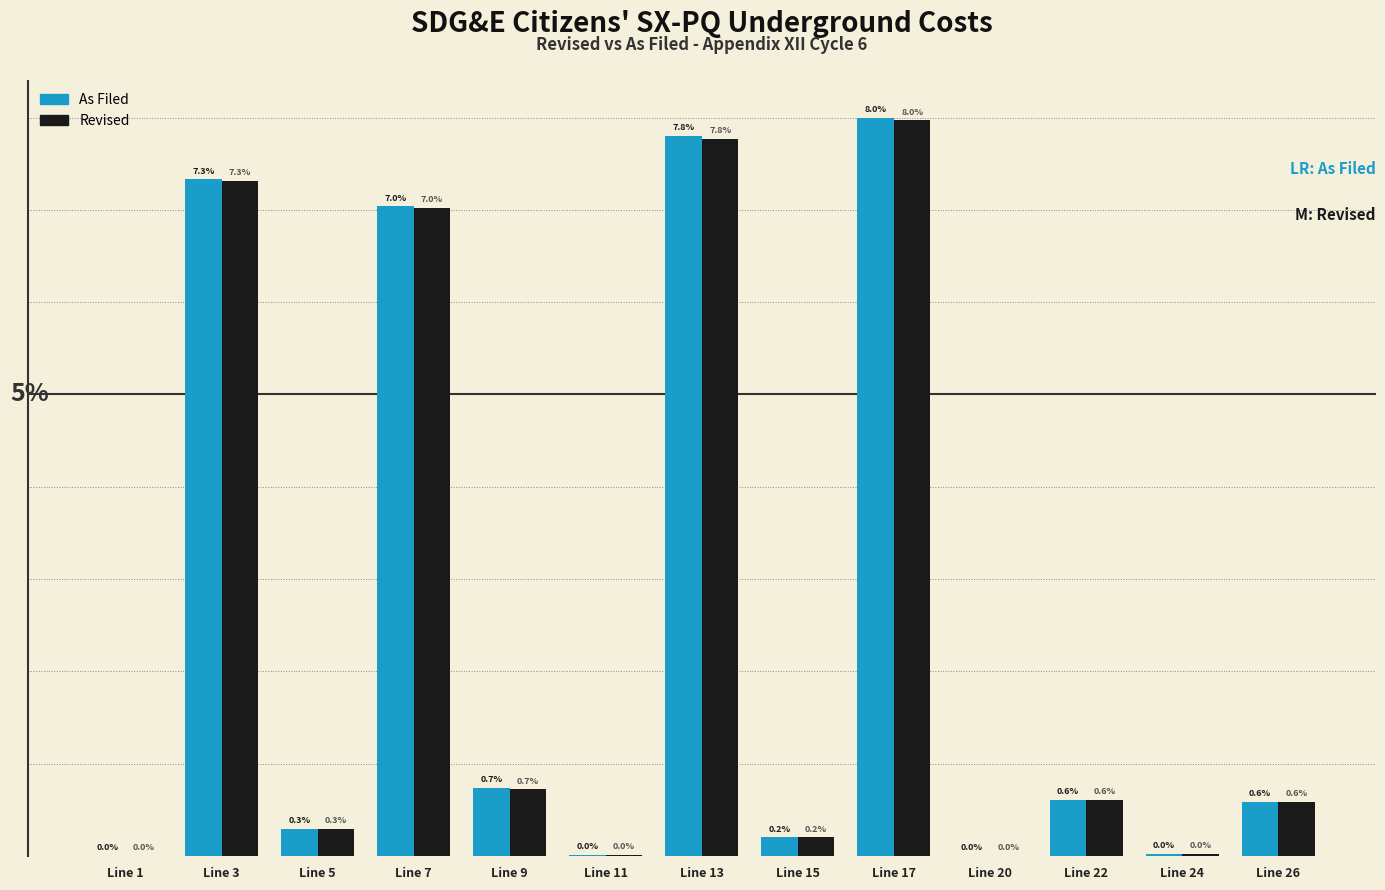

Are the bars horizontal?

No